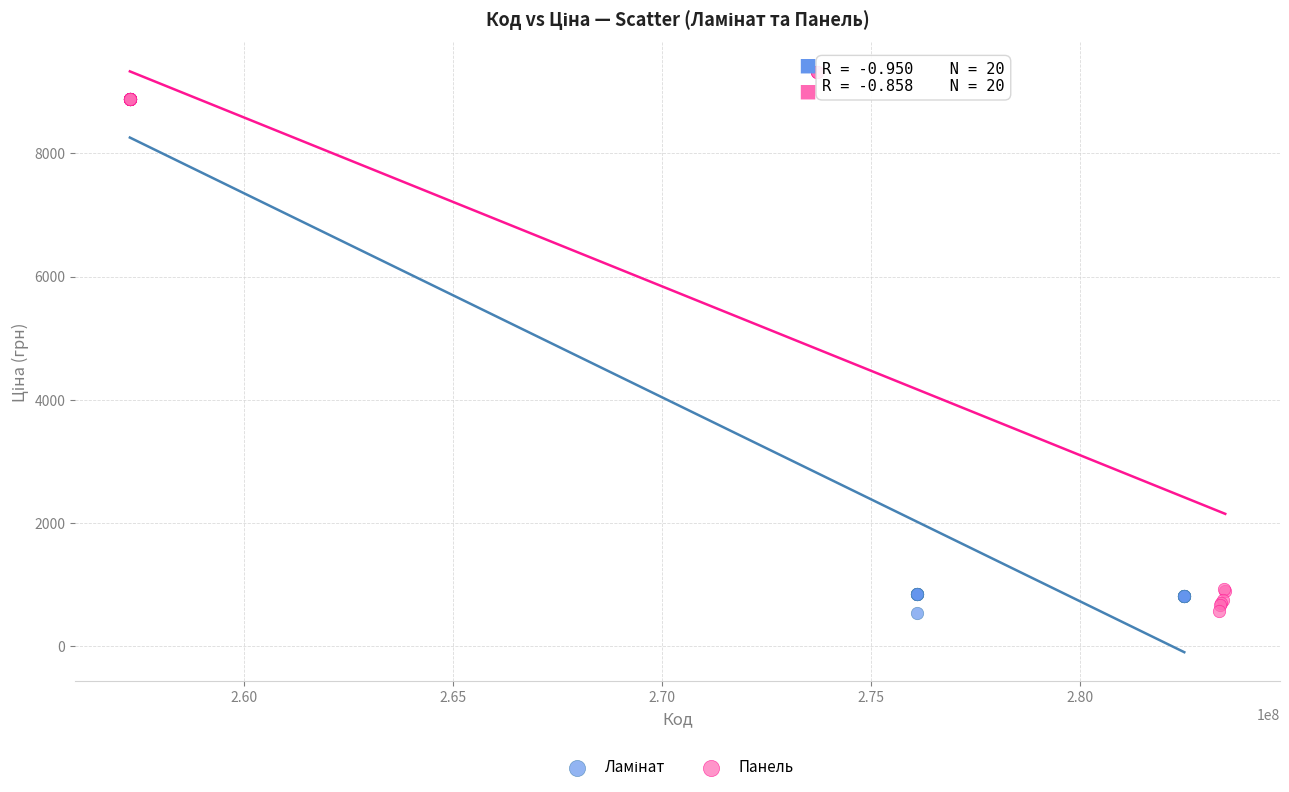

Which series reaches the maximum Y coordinate?

Панель